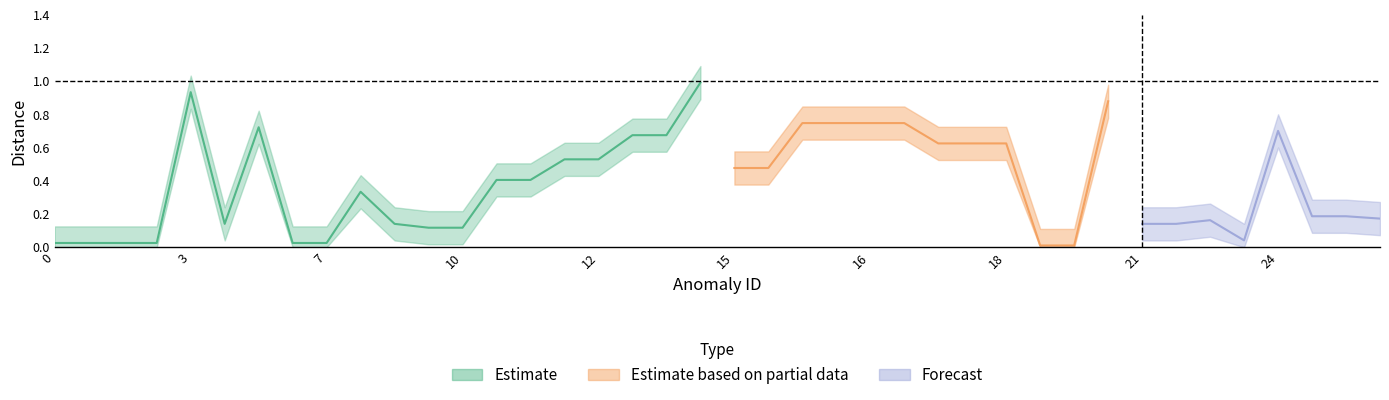

Reading left to right, list all the values displayed in this chart.

distance: 0.0	0.0	0.0	0.0	0.9	0.1	0.7	0.0	0.0	0.3	0.1	0.1	0.1	0.4	0.4	0.5	0.5	0.7	0.7	1.0	0.5	0.5	0.7	0.7	0.7	0.7	0.6	0.6	0.6	0.0	0.0	0.9	0.1	0.1	0.2	0.0	0.7	0.2	0.2	0.2
distance_upper: 0.1	0.1	0.1	0.1	1.0	0.2	0.8	0.1	0.1	0.4	0.2	0.2	0.2	0.5	0.5	0.6	0.6	0.8	0.8	1.1	0.6	0.6	0.8	0.8	0.8	0.8	0.7	0.7	0.7	0.1	0.1	1.0	0.2	0.2	0.3	0.1	0.8	0.3	0.3	0.3
distance_lower: 0.0	0.0	0.0	0.0	0.8	0.0	0.6	0.0	0.0	0.2	0.0	0.0	0.0	0.3	0.3	0.4	0.4	0.6	0.6	0.9	0.4	0.4	0.6	0.6	0.6	0.6	0.5	0.5	0.5	0.0	0.0	0.8	0.0	0.0	0.1	0.0	0.6	0.1	0.1	0.1